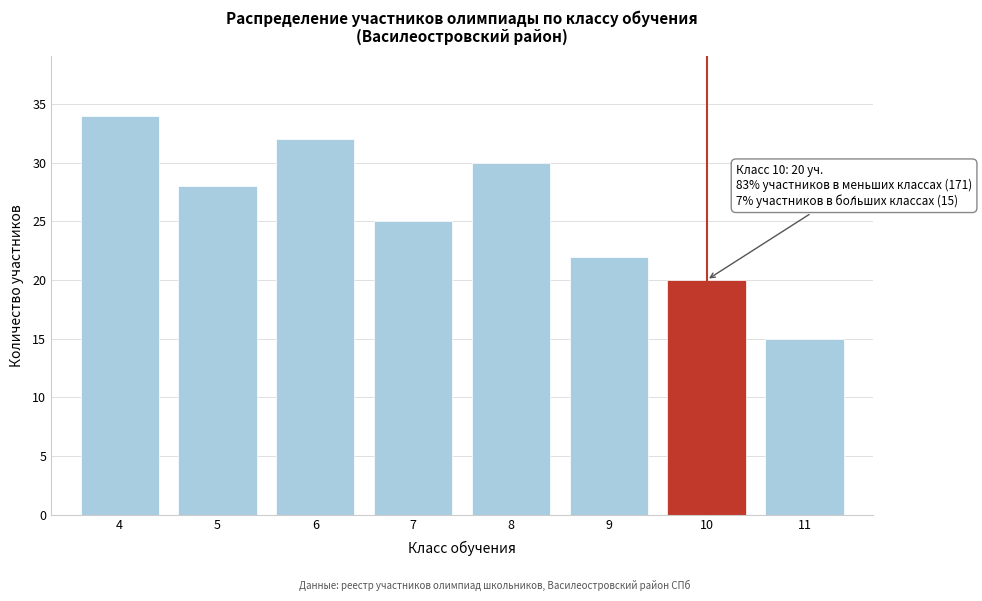

Reading right to left, list all the values displayed in this chart.

11=15	10=20	9=22	8=30	7=25	6=32	5=28	4=34